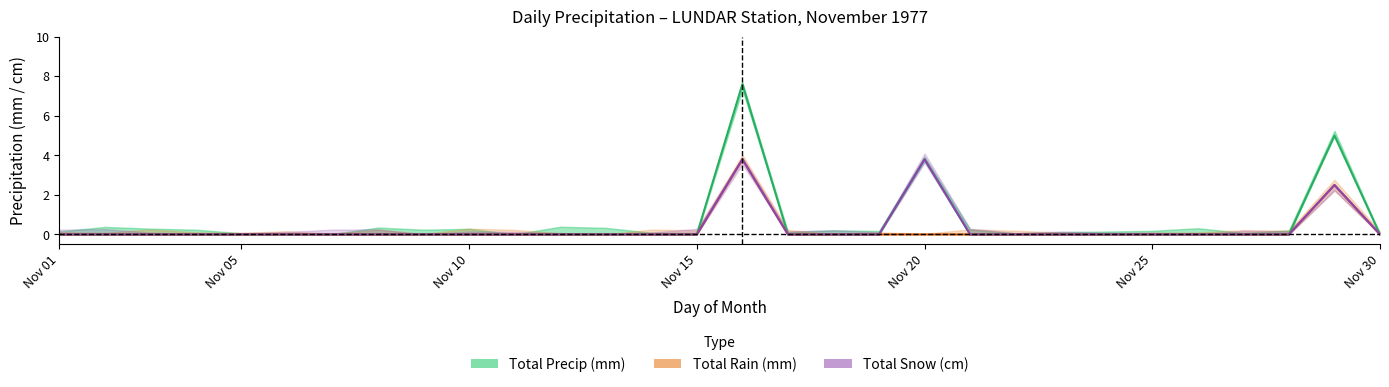

What is the greatest value displayed?

7.6